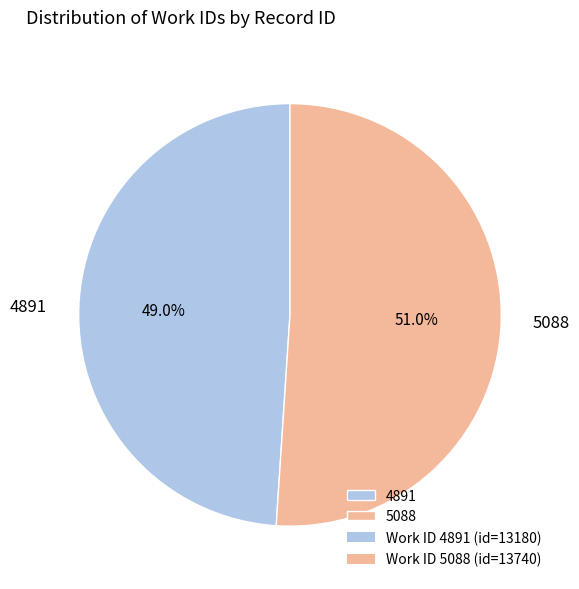

Which slice is the smallest?

4891